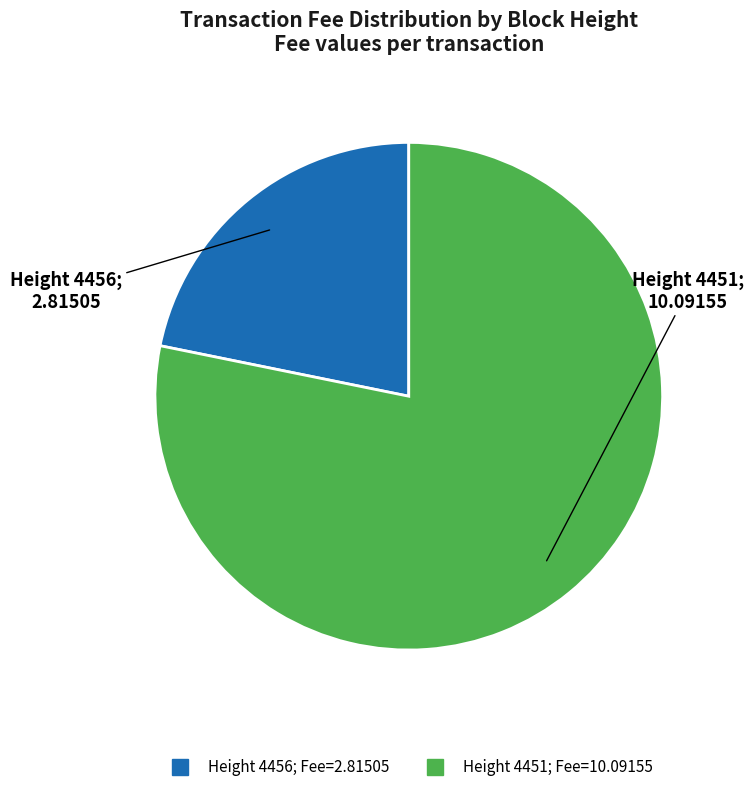

Is there any slice that represents more than half of the pie?

Yes